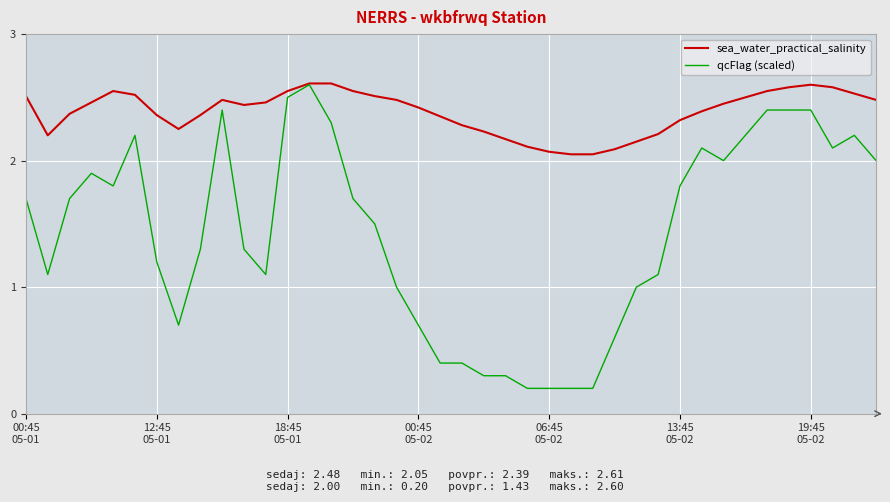

Which series has the largest total across all categories?

sea_water_practical_salinity